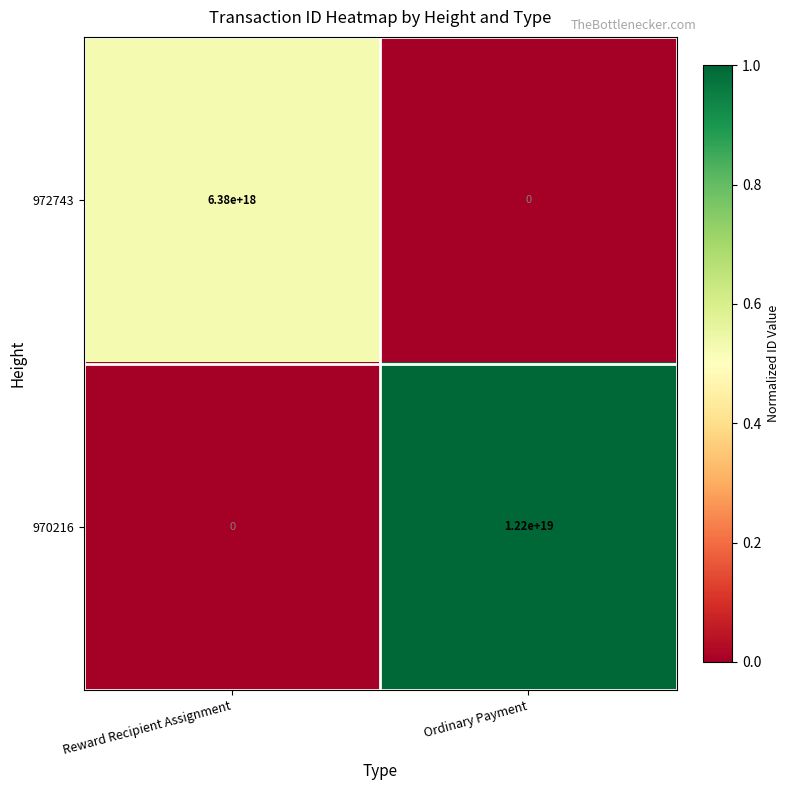

At which category is the sum across all series the highest?

Ordinary Payment